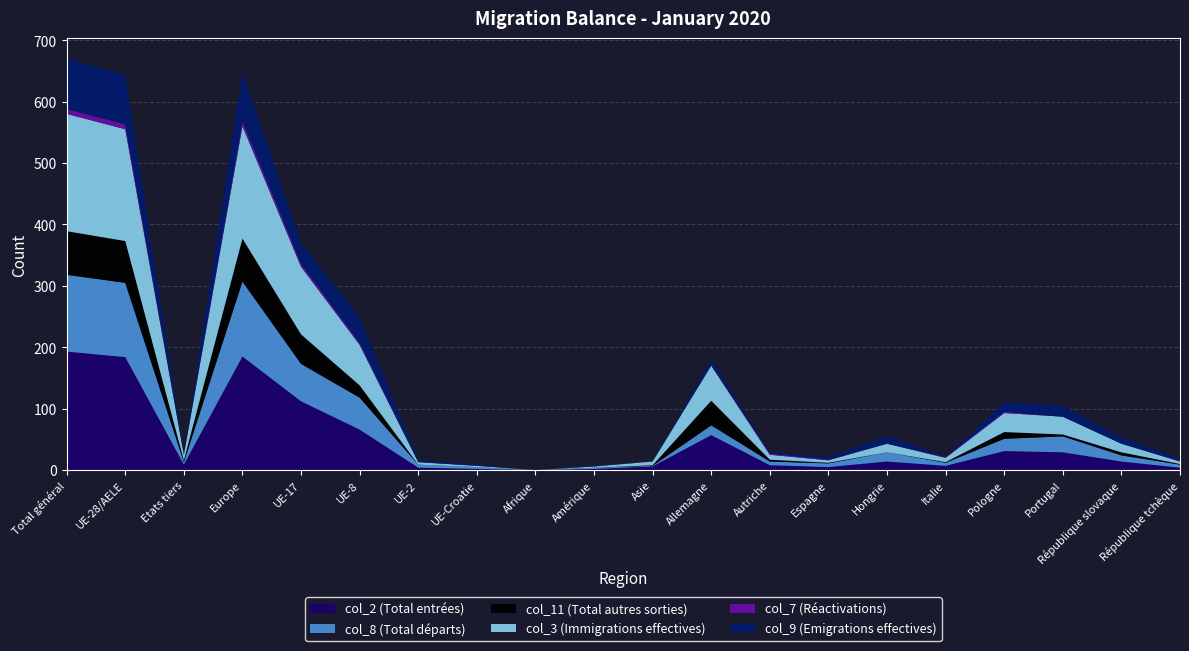

Reading left to right, list all the values displayed in this chart.

col_2 (Total entrées): 193	184	9	185	112	66	4	2	0	2	6	57	8	5	14	7	31	29	14	4
col_8 (Total départs): 125	121	4	122	61	52	5	3	0	2	1	16	6	6	15	5	20	26	10	5
col_11 (Total autres sorties): 71	68	3	70	48	20	0	0	0	0	1	40	3	1	0	1	11	3	5	1
col_3 (Immigrations effectives): 191	182	9	183	110	66	4	2	0	2	6	57	8	4	14	7	31	29	14	4
col_7 (Réactivations): 8	8	0	8	5	3	0	0	0	0	0	1	2	1	0	1	2	0	0	1
col_9 (Emigrations effectives): 82	80	2	81	33	42	3	2	0	1	0	9	2	4	13	0	16	18	10	3